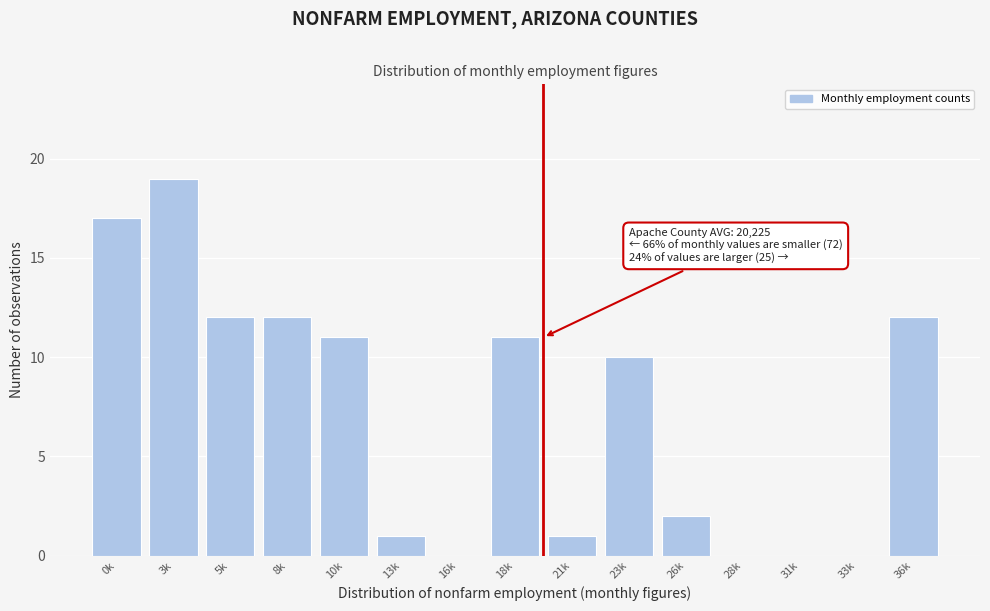

Reading left to right, extract all data points from this chart.

0k=17	3k=19	5k=12	8k=12	10k=11	13k=1	16k=0	18k=11	21k=1	23k=10	26k=2	28k=0	31k=0	33k=0	36k=12